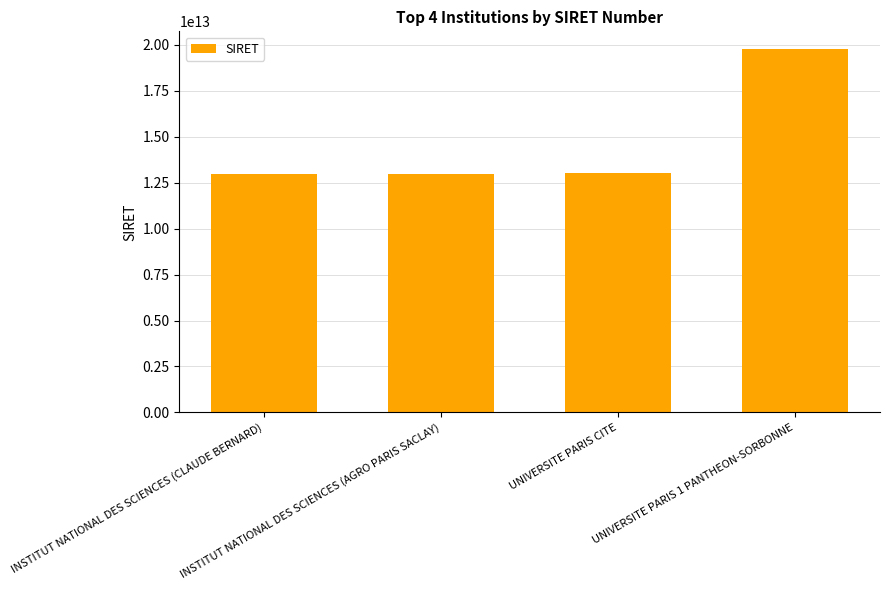

What is the change in value from INSTITUT NATIONAL DES SCIENCES (CLAUDE BERNARD) to UNIVERSITE PARIS CITE?

+2288699992